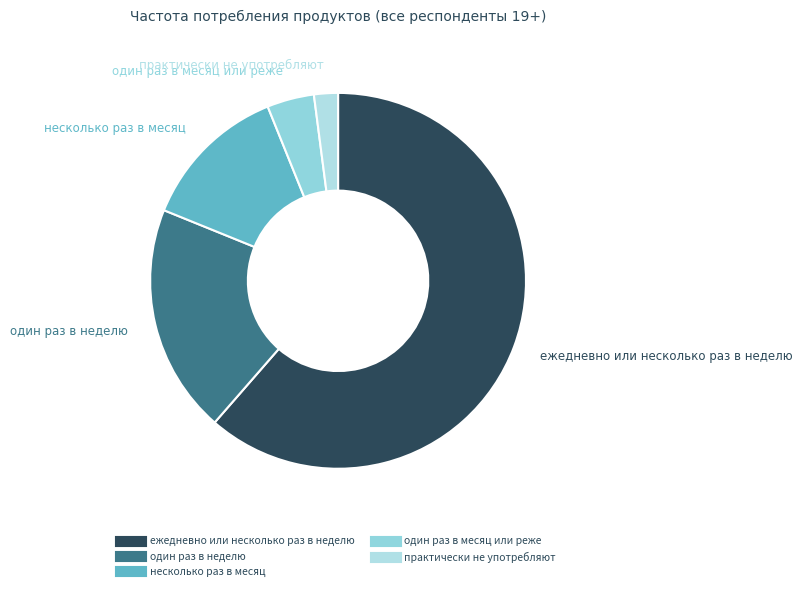

The несколько раз в месяц slice represents 13% of the pie. True or false?

True